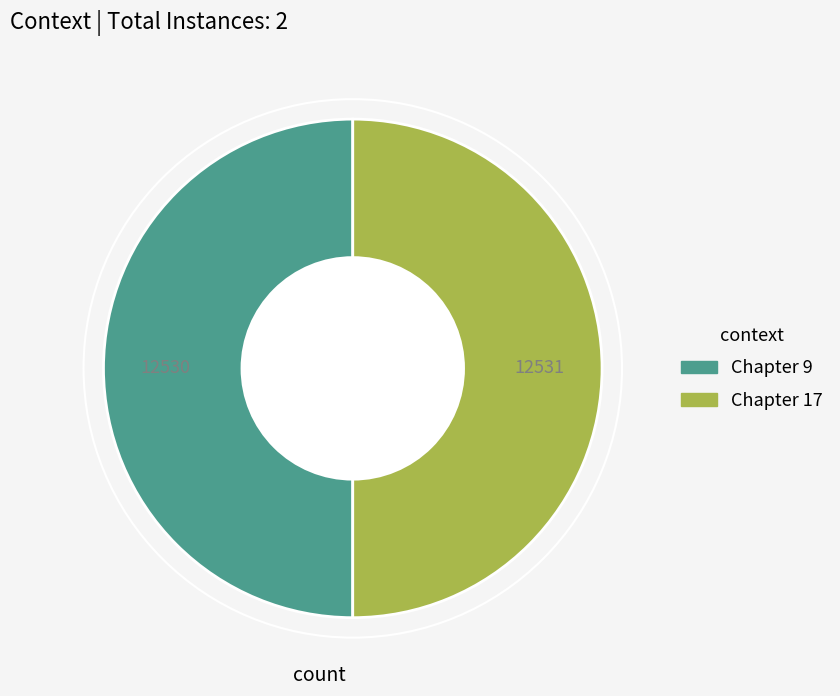

Is the sum of Chapter 17 and Chapter 9 greater than half?

Yes